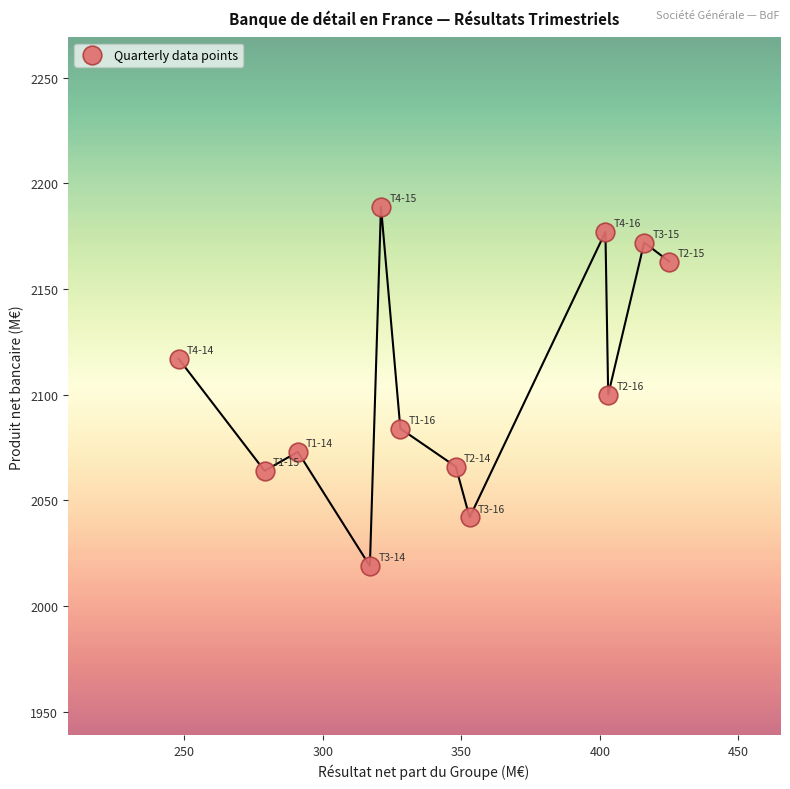

What Y value in the scatter plot is closest to 2104?

2100